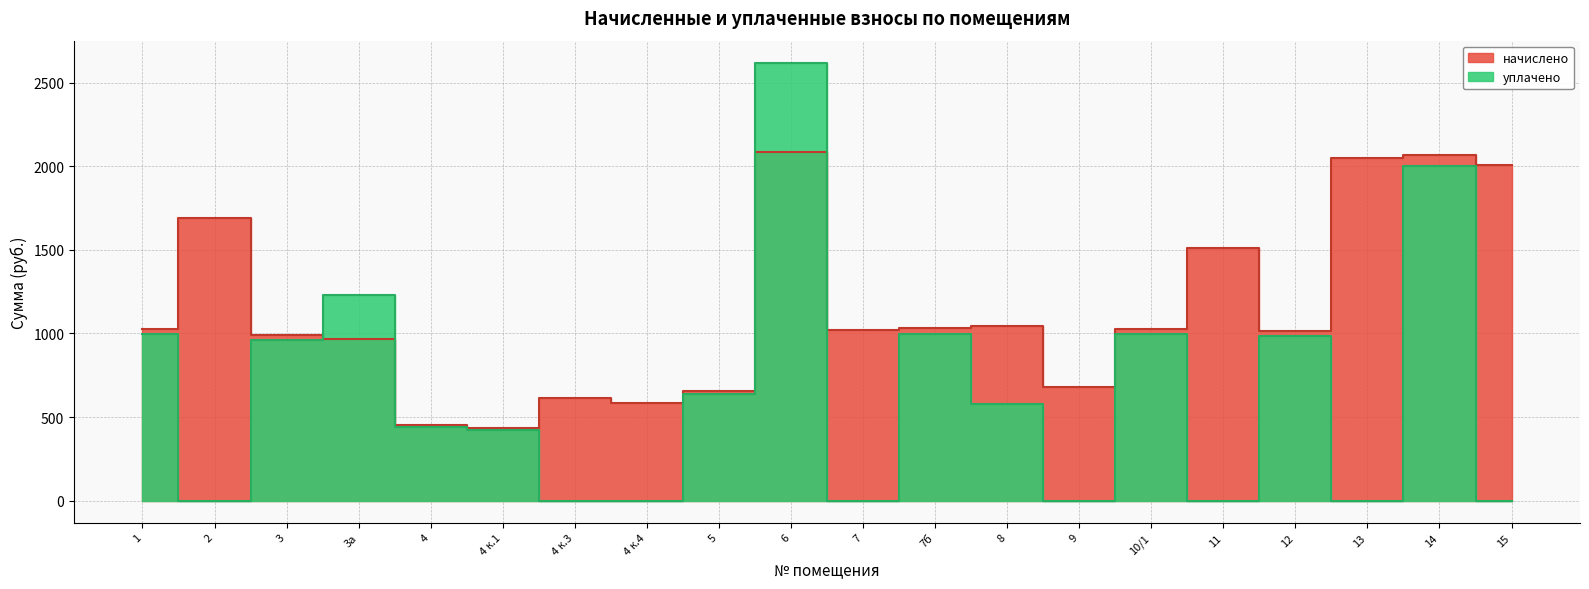

Where is уплачено nearest to the value 1309?

3а